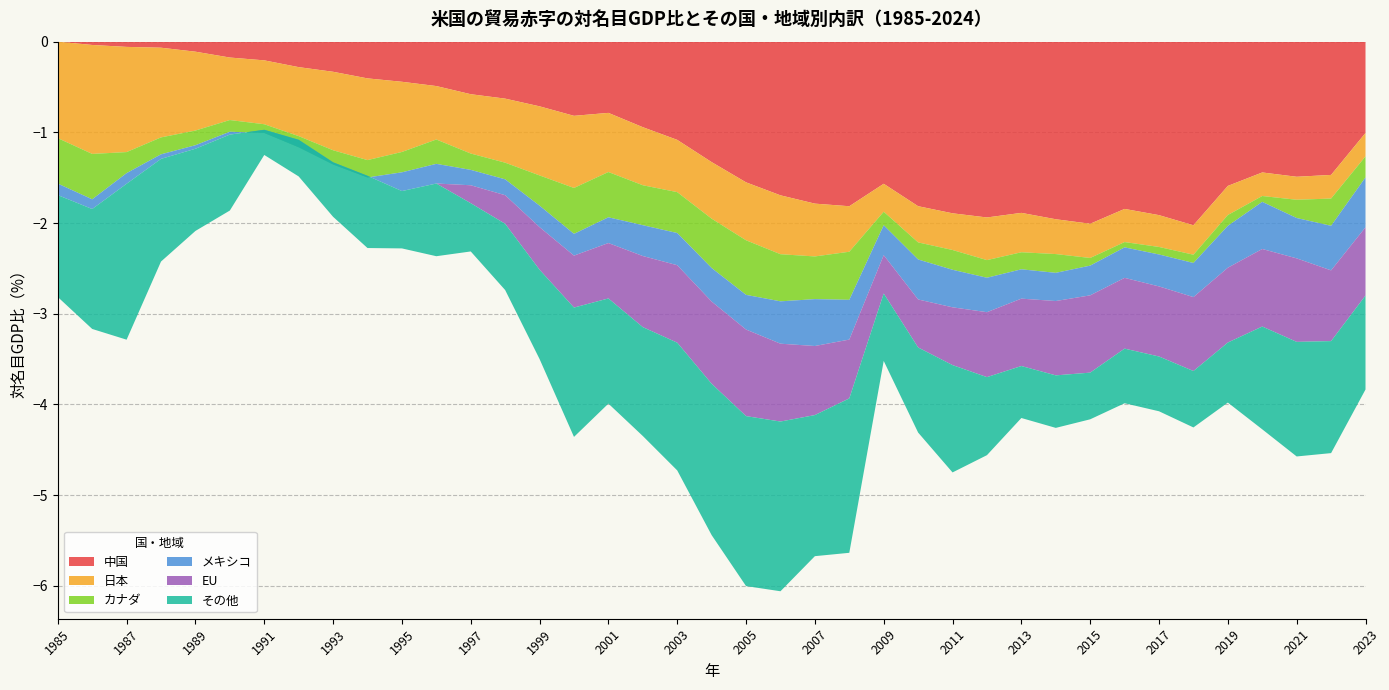

Reading left to right, what are all the values shown in this chart?

中国: 1985=-0.0	1986=-0.0	1987=-0.1	1988=-0.1	1989=-0.1	1990=-0.2	1991=-0.2	1992=-0.3	1993=-0.3	1994=-0.4	1995=-0.4	1996=-0.5	1997=-0.6	1998=-0.6	1999=-0.7	2000=-0.8	2001=-0.8	2002=-0.9	2003=-1.1	2004=-1.3	2005=-1.6	2006=-1.7	2007=-1.8	2008=-1.8	2009=-1.6	2010=-1.8	2011=-1.9	2012=-1.9	2013=-1.9	2014=-2.0	2015=-2.0	2016=-1.8	2017=-1.9	2018=-2.0	2019=-1.6	2020=-1.4	2021=-1.5	2022=-1.5	2023=-1.0
日本: 1985=-1.1	1986=-1.2	1987=-1.2	1988=-1.0	1989=-0.9	1990=-0.7	1991=-0.7	1992=-0.8	1993=-0.9	1994=-0.9	1995=-0.8	1996=-0.6	1997=-0.7	1998=-0.7	1999=-0.8	2000=-0.8	2001=-0.7	2002=-0.6	2003=-0.6	2004=-0.6	2005=-0.6	2006=-0.6	2007=-0.6	2008=-0.5	2009=-0.3	2010=-0.4	2011=-0.4	2012=-0.5	2013=-0.4	2014=-0.4	2015=-0.4	2016=-0.4	2017=-0.4	2018=-0.3	2019=-0.3	2020=-0.3	2021=-0.3	2022=-0.3	2023=-0.3
カナダ: 1985=-0.5	1986=-0.5	1987=-0.2	1988=-0.2	1989=-0.2	1990=-0.1	1991=-0.1	1992=-0.1	1993=-0.2	1994=-0.2	1995=-0.2	1996=-0.3	1997=-0.2	1998=-0.2	1999=-0.3	2000=-0.5	2001=-0.5	2002=-0.4	2003=-0.5	2004=-0.5	2005=-0.6	2006=-0.5	2007=-0.5	2008=-0.5	2009=-0.1	2010=-0.2	2011=-0.2	2012=-0.2	2013=-0.2	2014=-0.2	2015=-0.1	2016=-0.1	2017=-0.1	2018=-0.1	2019=-0.1	2020=-0.1	2021=-0.2	2022=-0.3	2023=-0.2
メキシコ: 1985=-0.1	1986=-0.1	1987=-0.1	1988=-0.1	1989=-0.0	1990=-0.0	1991=0.0	1992=0.1	1993=0.0	1994=0.0	1995=-0.2	1996=-0.2	1997=-0.2	1998=-0.2	1999=-0.2	2000=-0.2	2001=-0.3	2002=-0.3	2003=-0.4	2004=-0.4	2005=-0.4	2006=-0.5	2007=-0.5	2008=-0.4	2009=-0.3	2010=-0.4	2011=-0.4	2012=-0.4	2013=-0.3	2014=-0.3	2015=-0.3	2016=-0.3	2017=-0.4	2018=-0.4	2019=-0.5	2020=-0.5	2021=-0.4	2022=-0.5	2023=-0.6
EU: 1985=0.0	1986=0.0	1987=0.0	1988=0.0	1989=0.0	1990=0.0	1991=0.0	1992=0.0	1993=0.0	1994=0.0	1995=0.0	1996=0.0	1997=-0.2	1998=-0.3	1999=-0.5	2000=-0.6	2001=-0.6	2002=-0.8	2003=-0.9	2004=-0.9	2005=-1.0	2006=-0.9	2007=-0.8	2008=-0.6	2009=-0.4	2010=-0.5	2011=-0.6	2012=-0.7	2013=-0.7	2014=-0.8	2015=-0.9	2016=-0.8	2017=-0.8	2018=-0.8	2019=-0.8	2020=-0.9	2021=-0.9	2022=-0.8	2023=-0.8
その他: 1985=-1.1	1986=-1.3	1987=-1.7	1988=-1.1	1989=-0.9	1990=-0.8	1991=-0.3	1992=-0.4	1993=-0.6	1994=-0.8	1995=-0.6	1996=-0.8	1997=-0.5	1998=-0.7	1999=-1.0	2000=-1.4	2001=-1.2	2002=-1.2	2003=-1.4	2004=-1.7	2005=-1.9	2006=-1.9	2007=-1.6	2008=-1.7	2009=-0.7	2010=-0.9	2011=-1.2	2012=-0.9	2013=-0.6	2014=-0.6	2015=-0.5	2016=-0.6	2017=-0.6	2018=-0.6	2019=-0.7	2020=-1.1	2021=-1.3	2022=-1.2	2023=-1.0